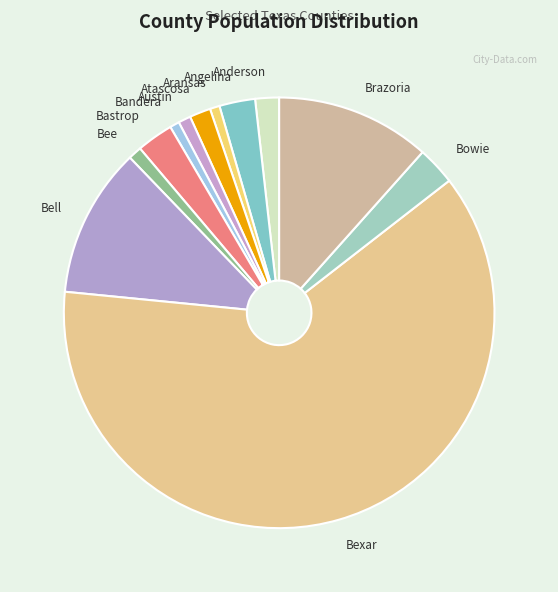

The Bell slice represents 11% of the pie. True or false?

True